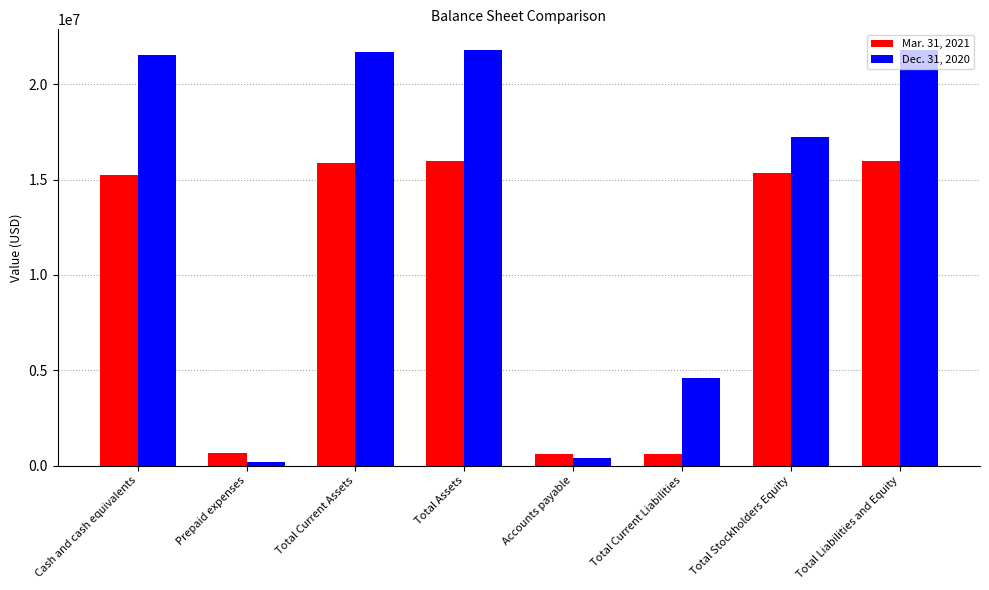

What is the label of the 6th bar from the left?

Total Current Liabilities